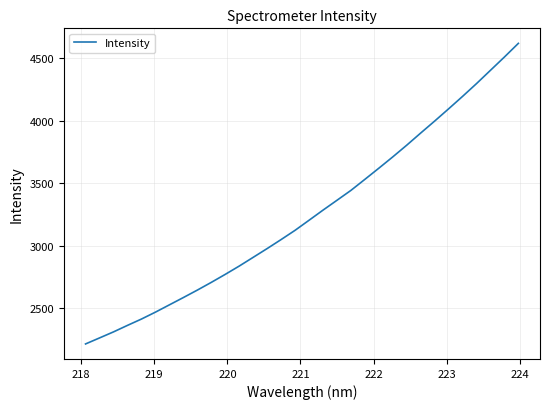

What is the smallest value displayed?

2211.8